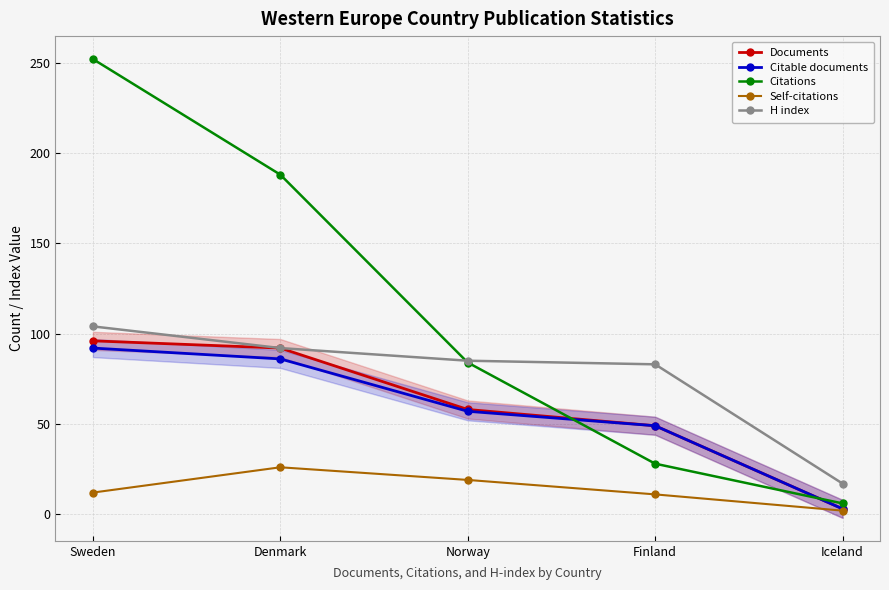

What is the sum of the Citable documents values at Finland and Norway?

106